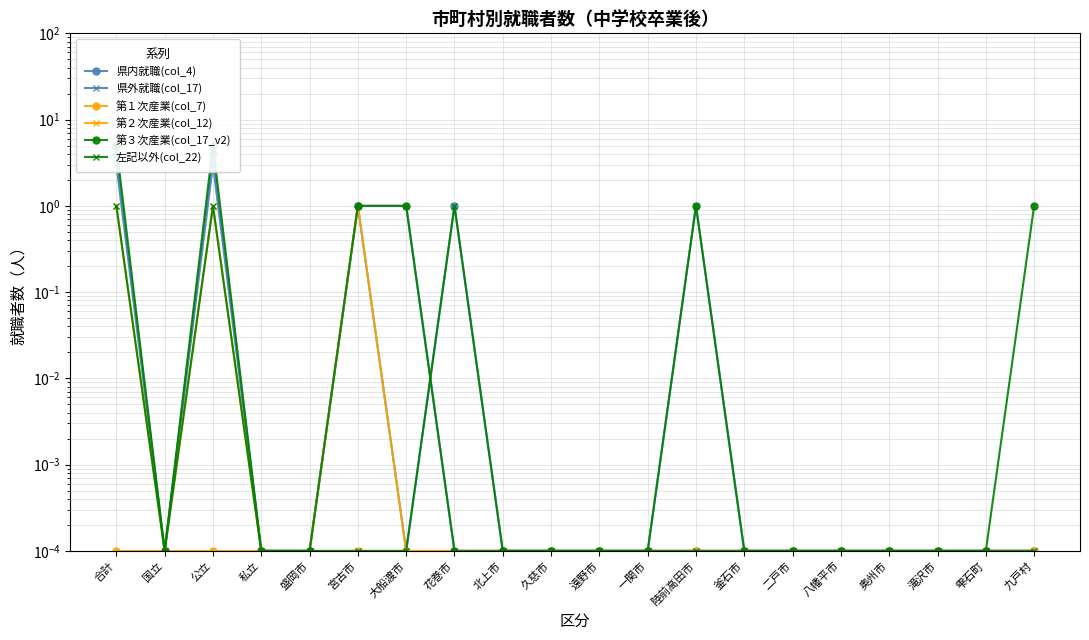

Which has a higher value, 遠野市 or 一関市?

遠野市